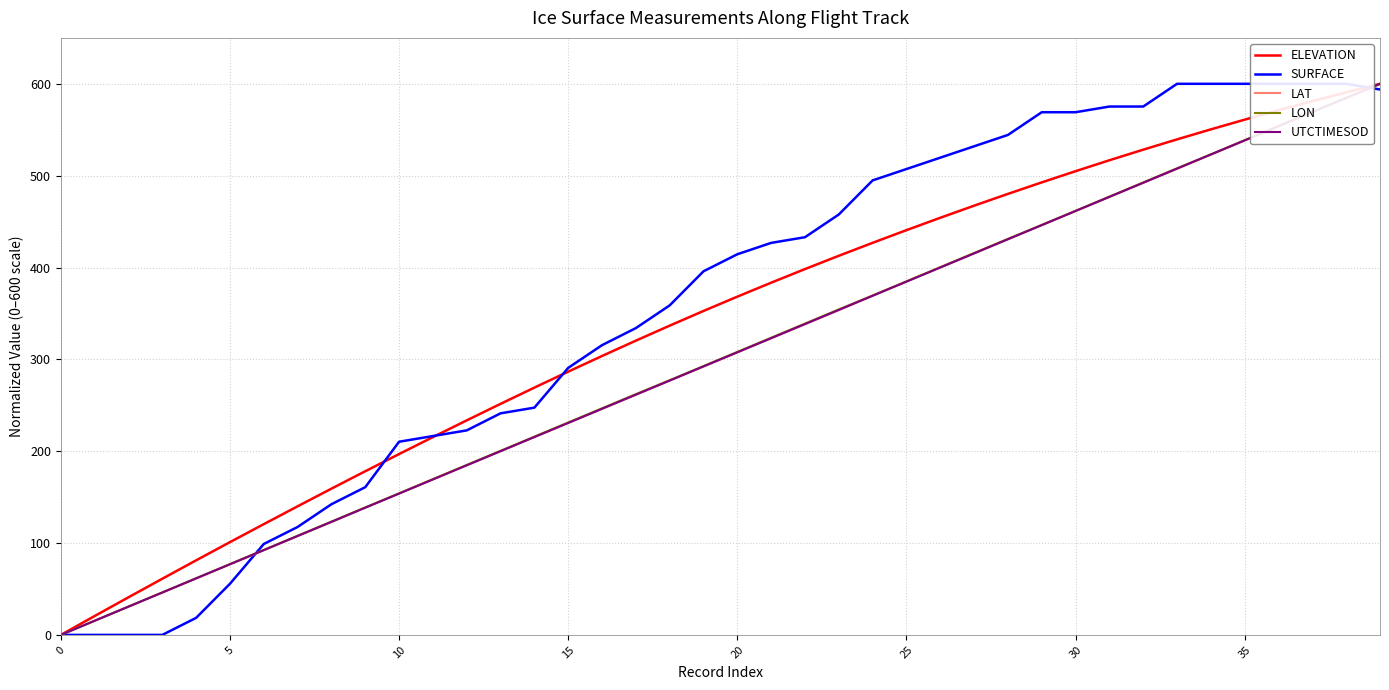

Where do LAT and LON first cross each other?

37 and 38